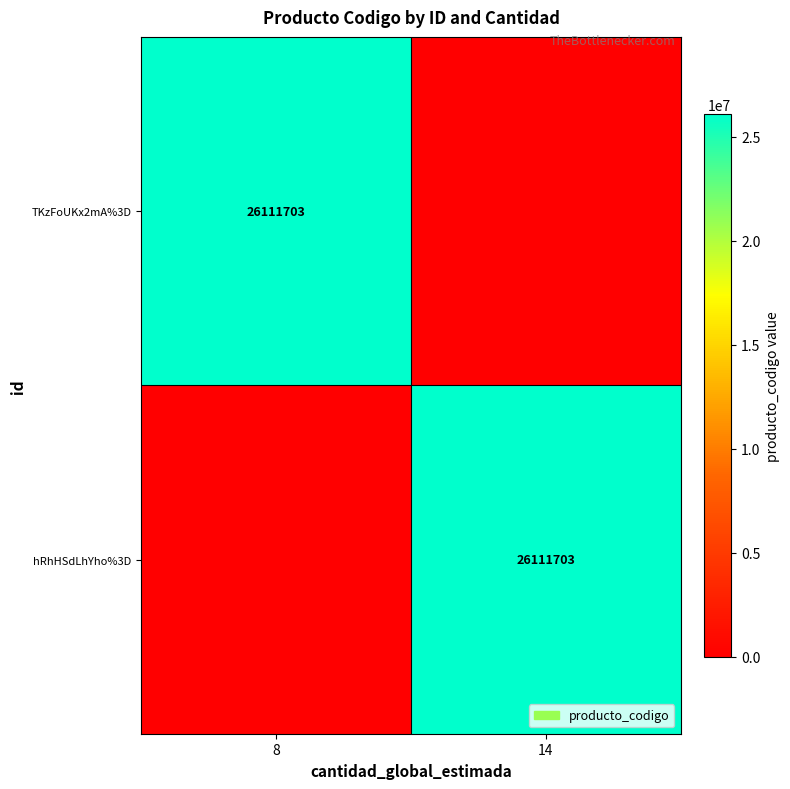

True or false: hRhHSdLhYho%3D has a value of 14884153 at 14.

False